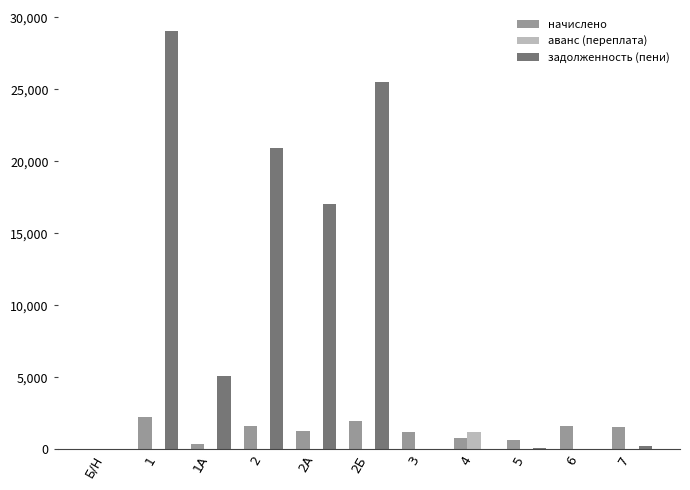

What is the sum of all задолженность (пени) values?

97958.3